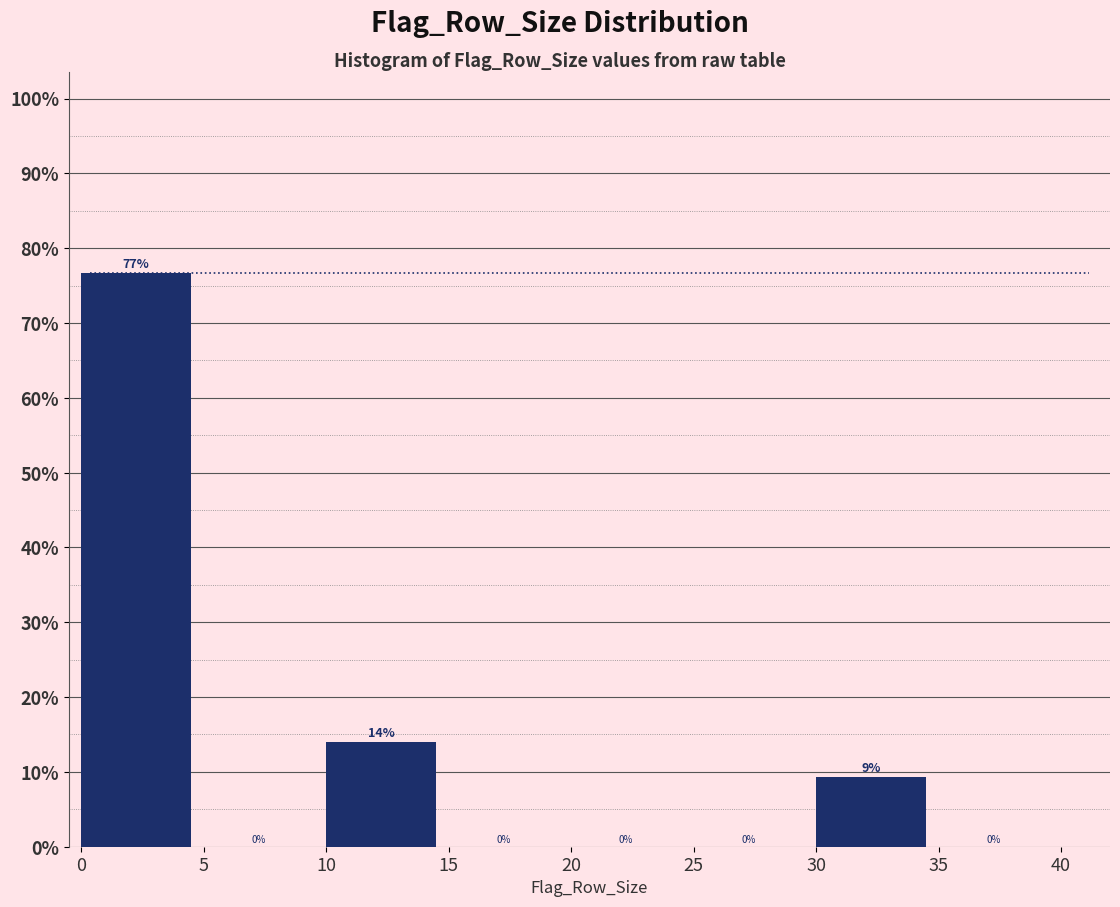

Over which range of the x-axis is the bar tallest?

0 to 5